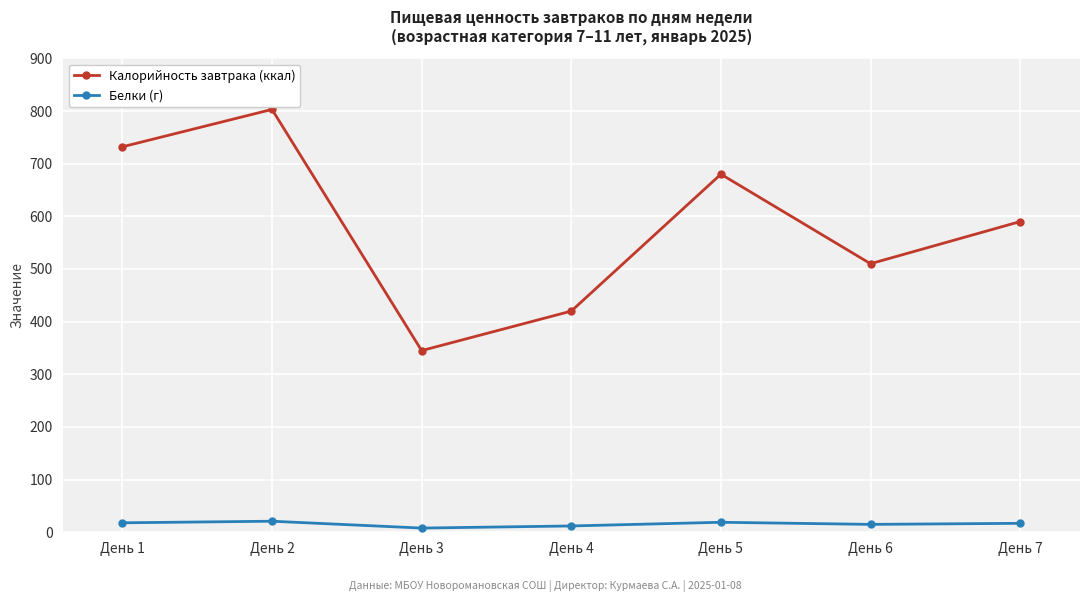

True or false: Калорийность завтрака (ккал) and Белки (г) cross at least once.

False